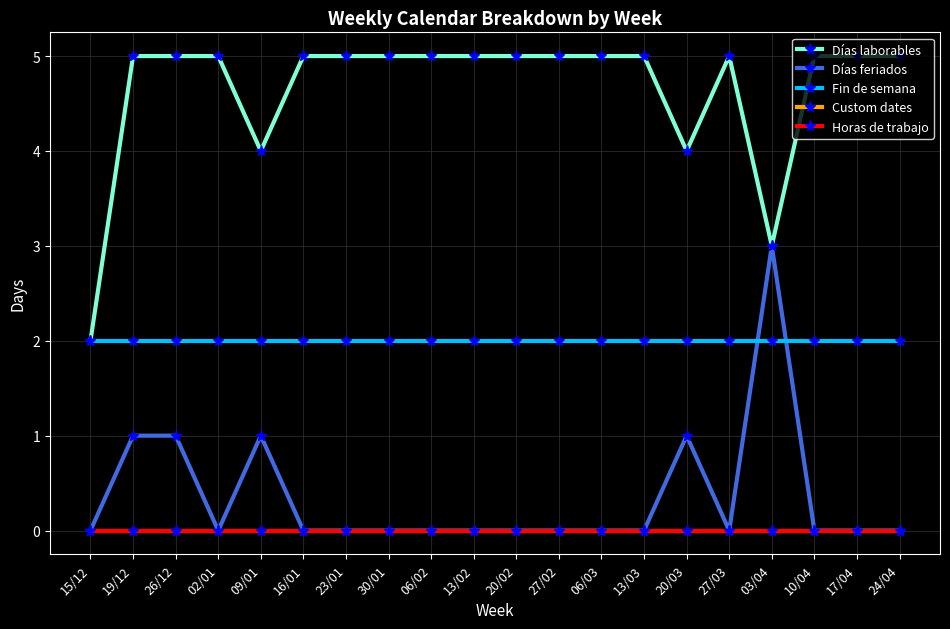

Is this an area chart (filled region under the line)?

No